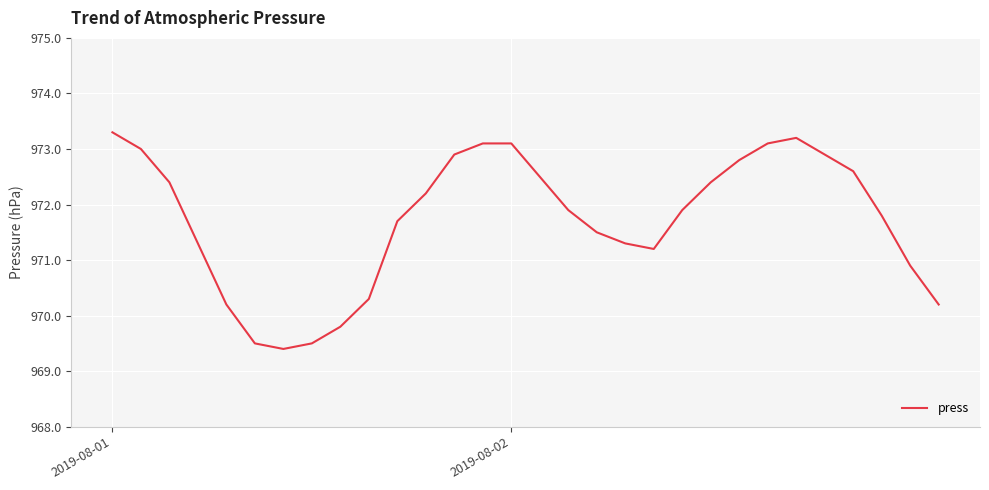

What is the greatest value displayed?

973.3